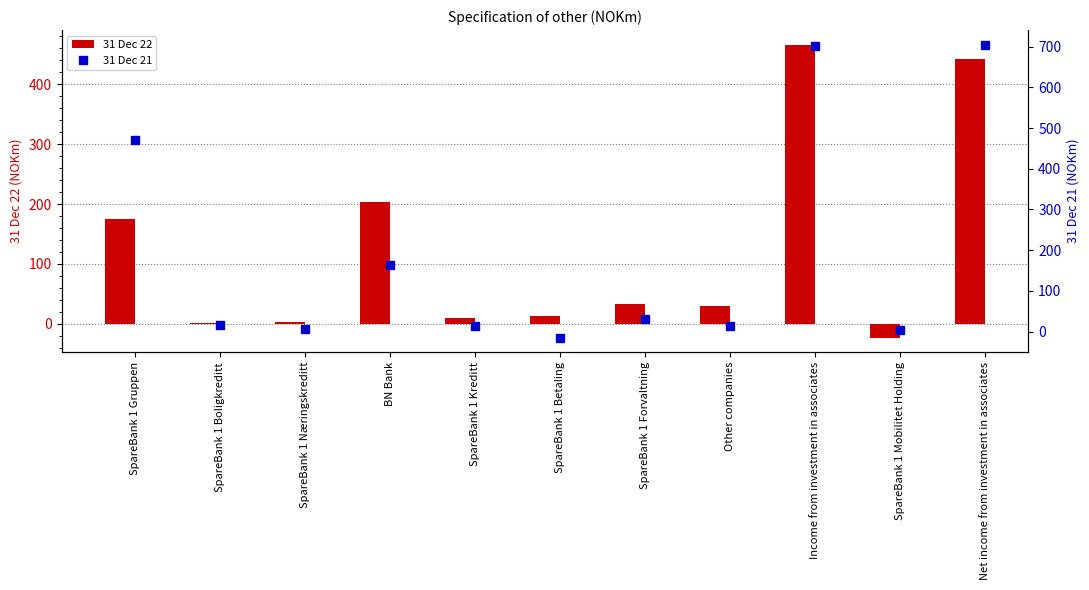

Which category has the highest value in the 31 Dec 22 series?

Income from investment in associates